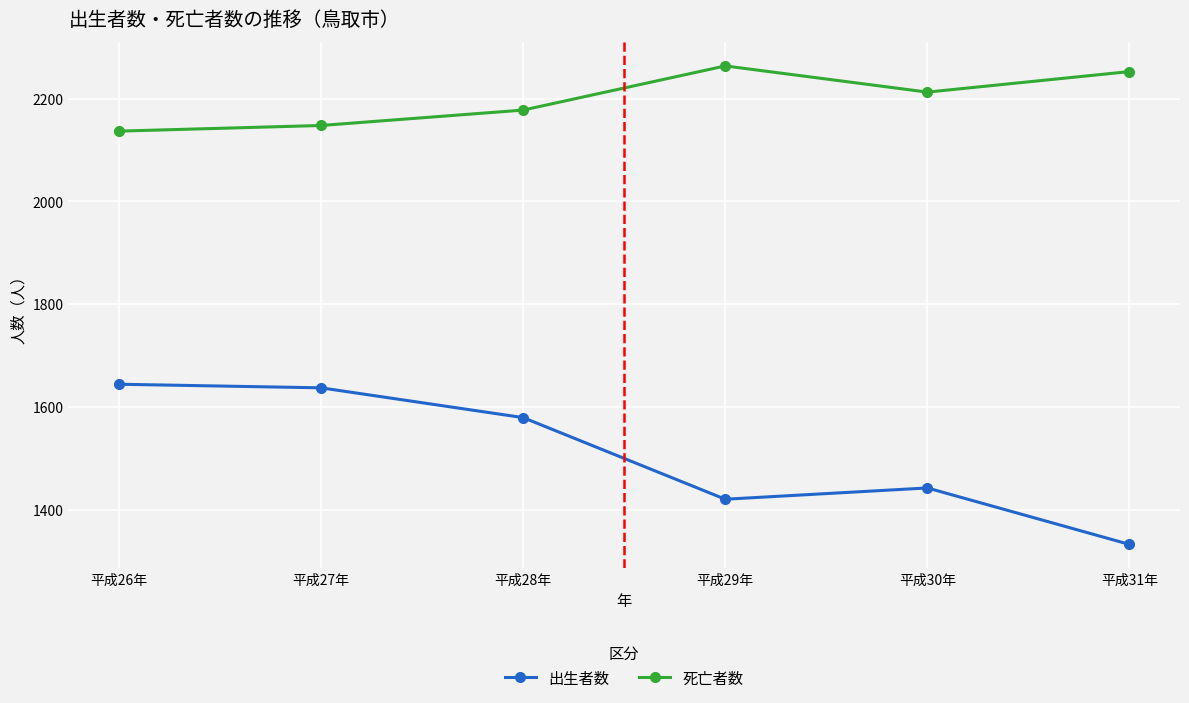

True or false: 死亡者数 and 出生者数 cross at least once.

False